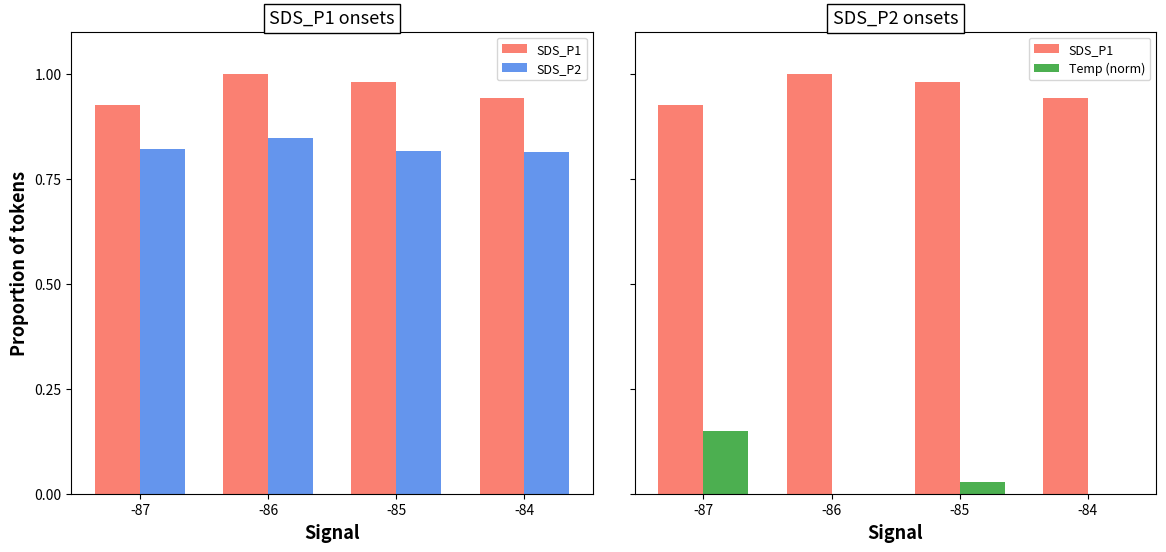

Reading right to left, list all the values displayed in this chart.

SDS_P1: -84=0.9	-85=1.0	-86=1.0	-87=0.9
SDS_P2: -84=0.8	-85=0.8	-86=0.8	-87=0.8
Temp (norm): -84=0.0	-85=0.0	-86=0.0	-87=0.1